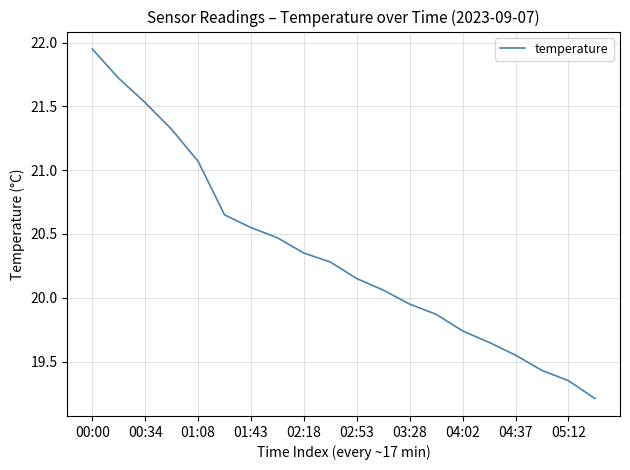

What is the difference between the maximum and minimum values?

2.7